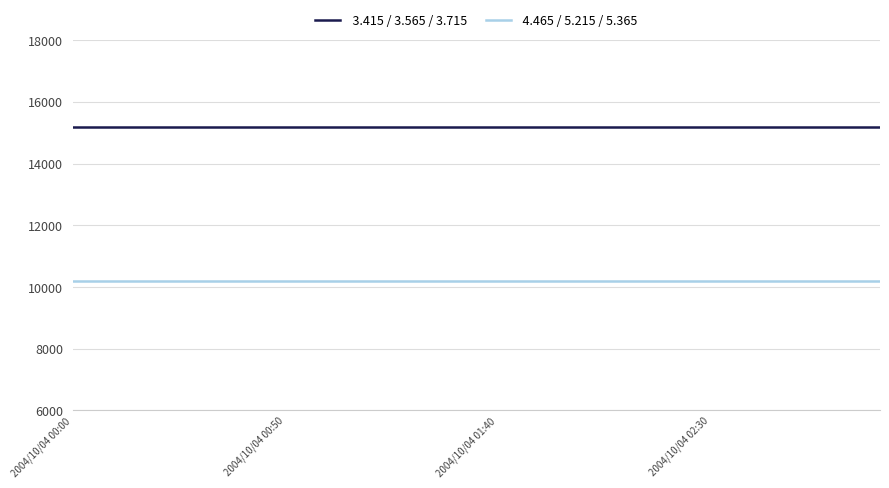

What is the greatest value displayed?

15200